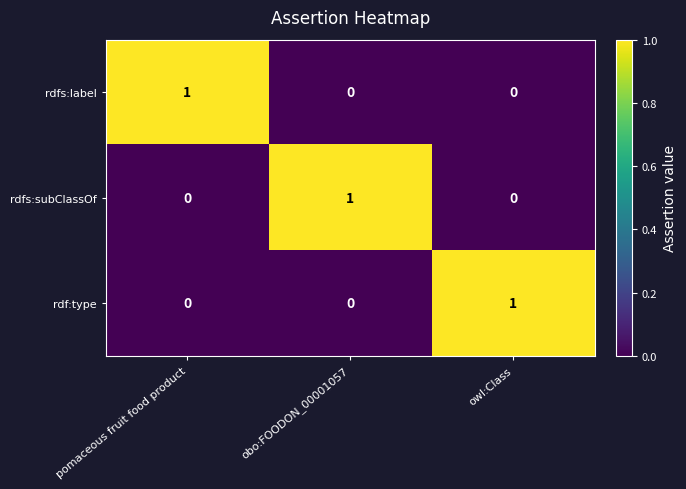

How many rdfs:subClassOf values are between 0 and 1?

3